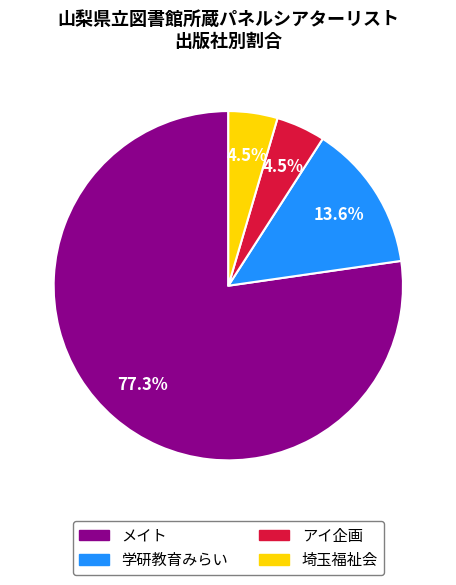

Which slice represents more than half of the pie?

メイト